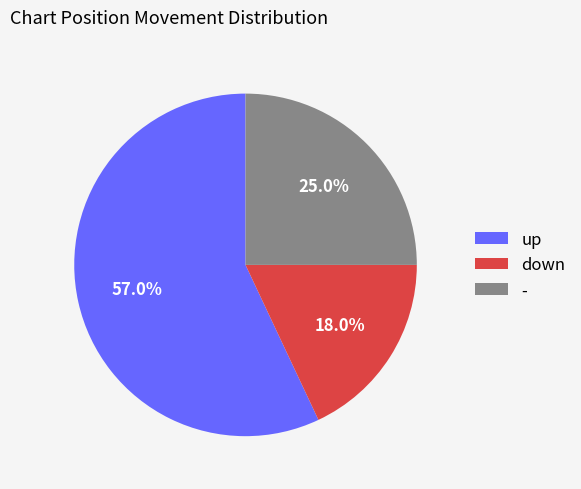

To the nearest percent, what is the average slice percentage?

33%